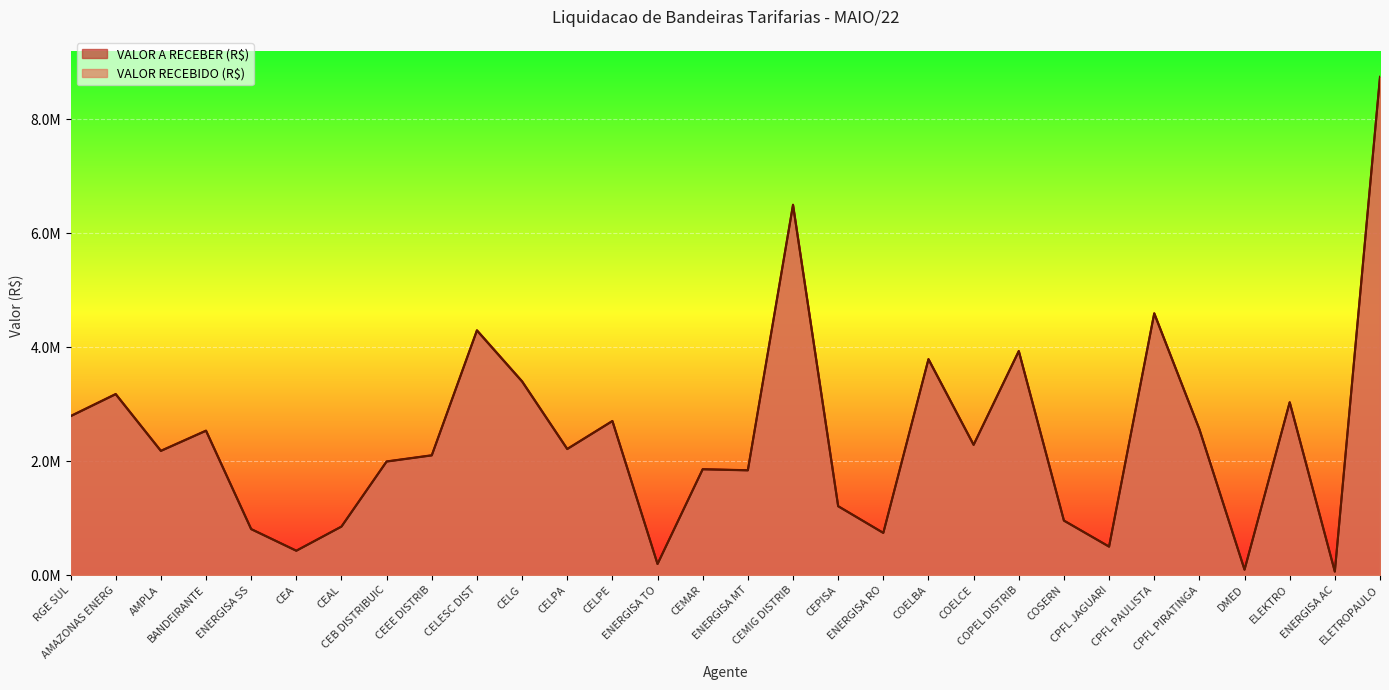

True or false: VALOR RECEBIDO (R$) and VALOR A RECEBER (R$) intersect in this chart.

False